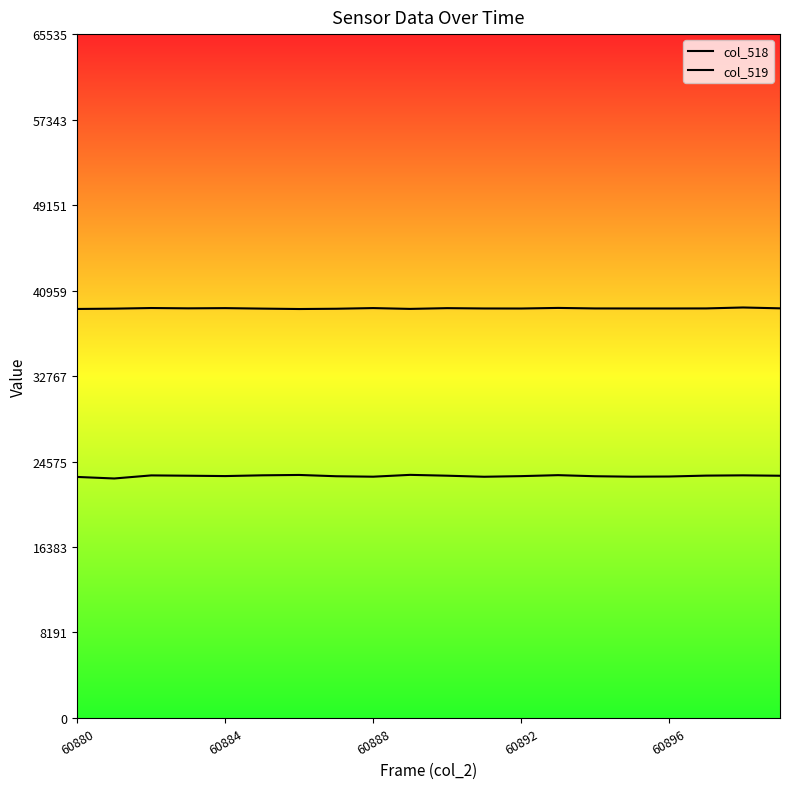

Which series has the largest total across all categories?

col_519